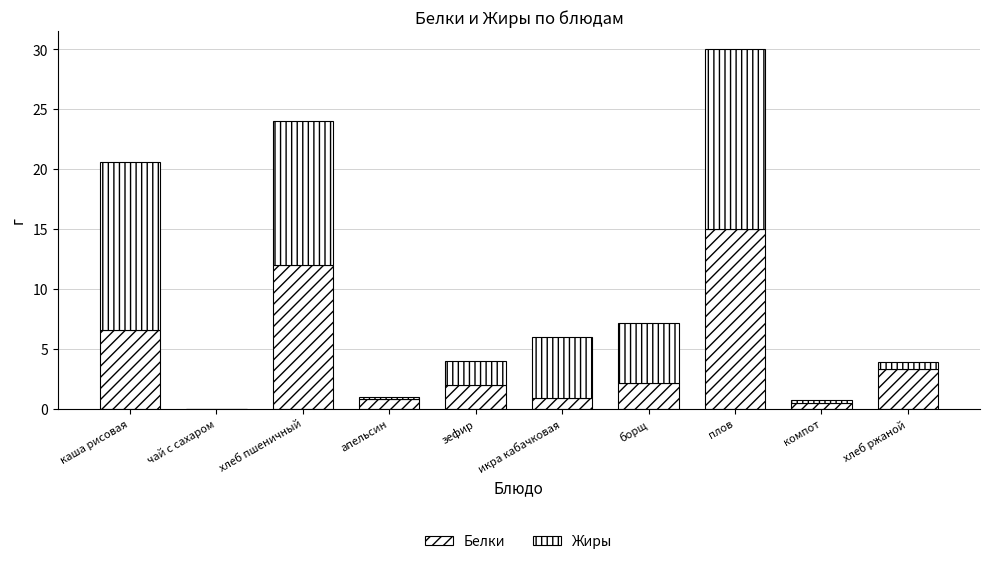

Are the bars grouped side by side (vs. stacked)?

No